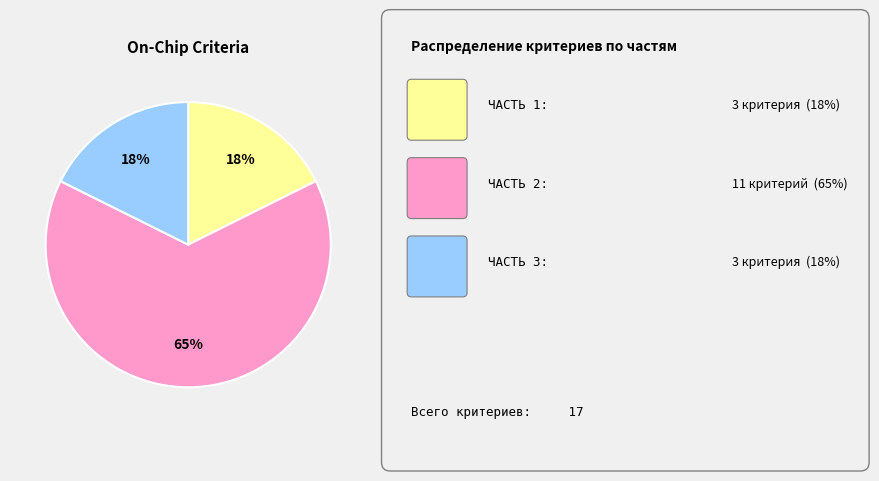

Is there any slice that represents more than half of the pie?

Yes